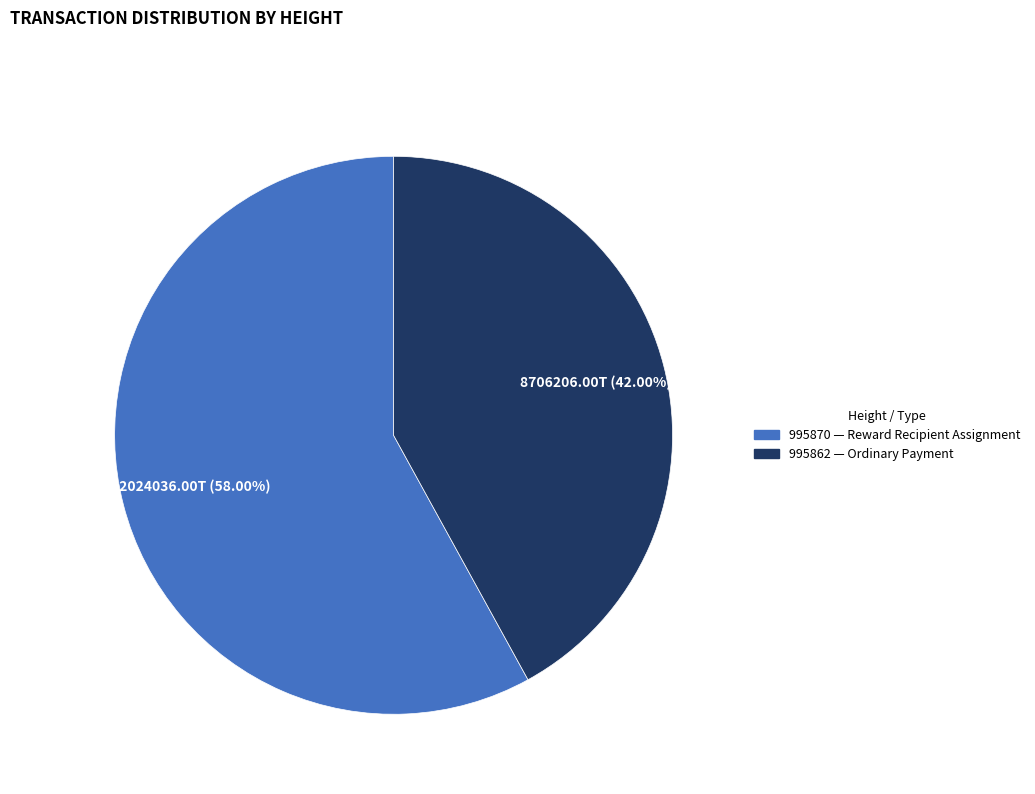

Which category accounts for the majority?

995870